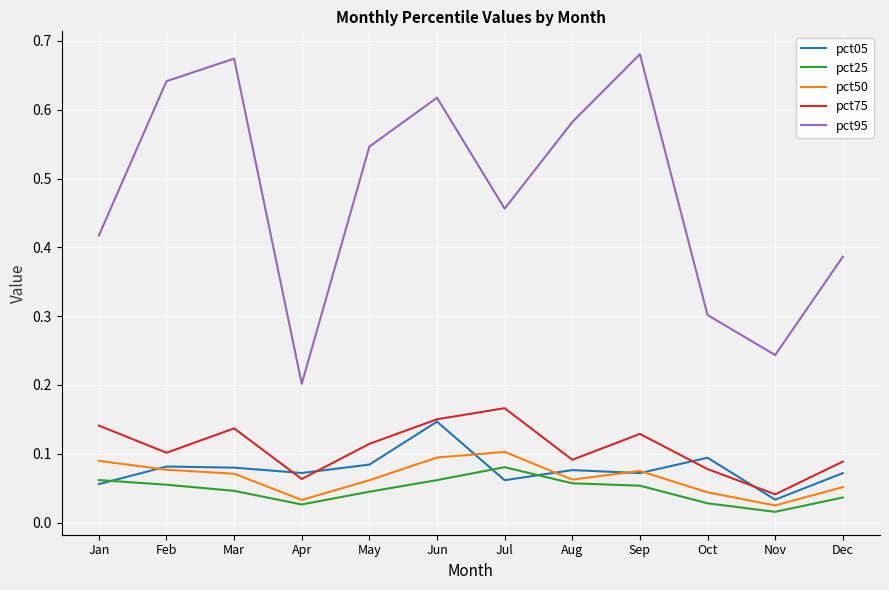

True or false: pct95 and pct50 intersect in this chart.

False